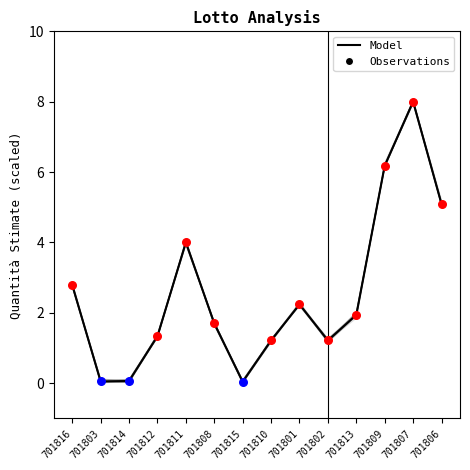

Between 701807 and 701803, which is larger?

701807